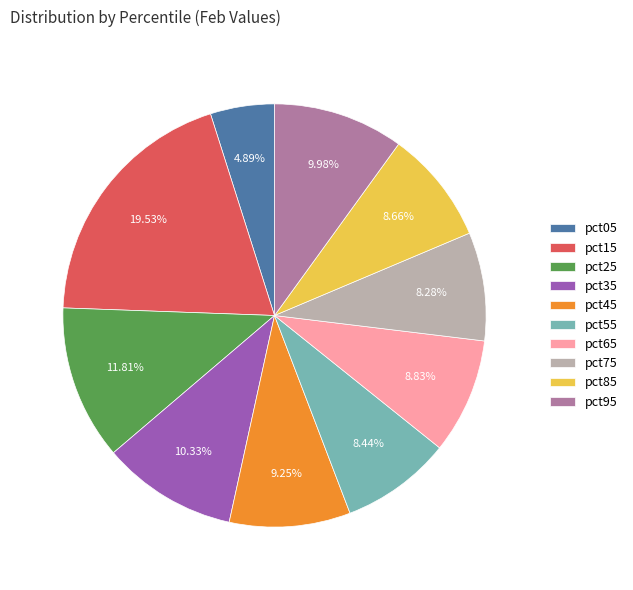

Count the number of slices in the pie.

10